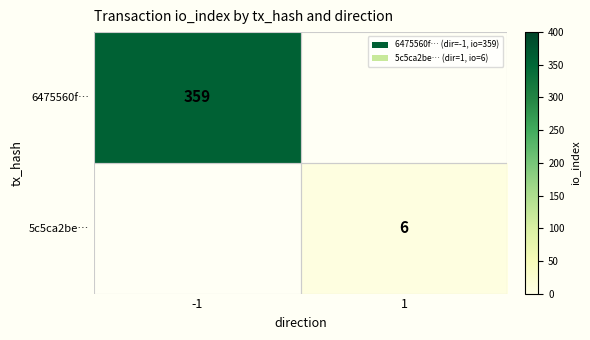

True or false: 5c5ca2be… has a value of 3 at 1.

False